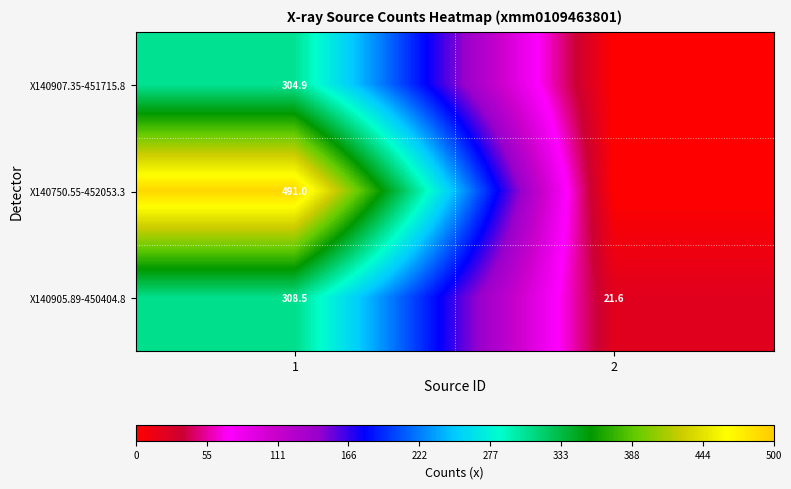

What is the sum of all X140905.89-450404.8 values?

330.1